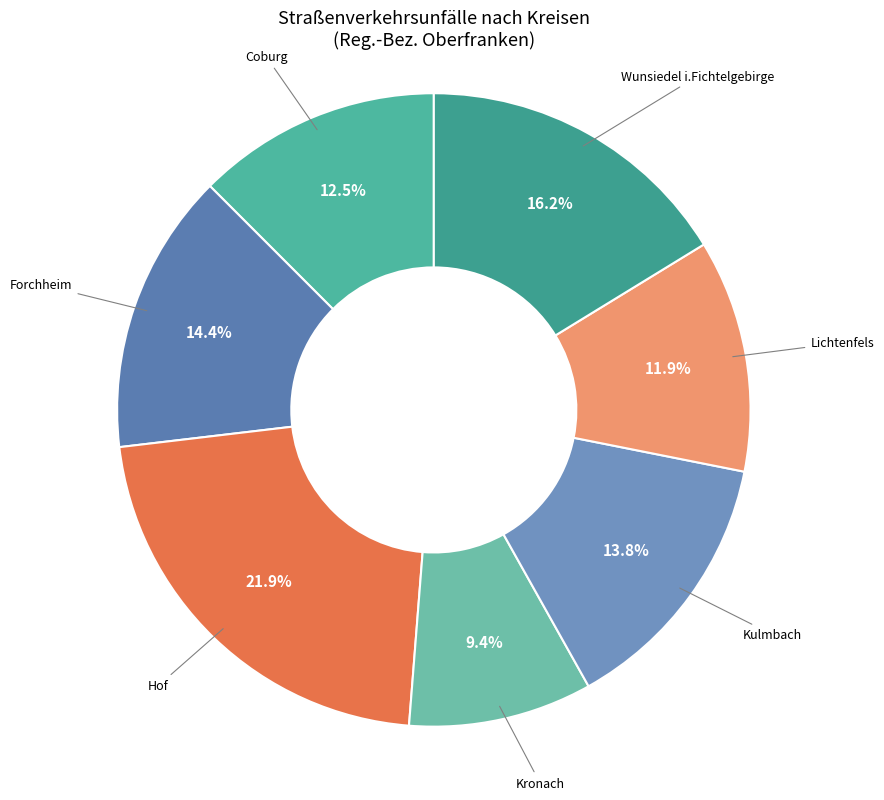

Is there any slice that represents more than half of the pie?

No